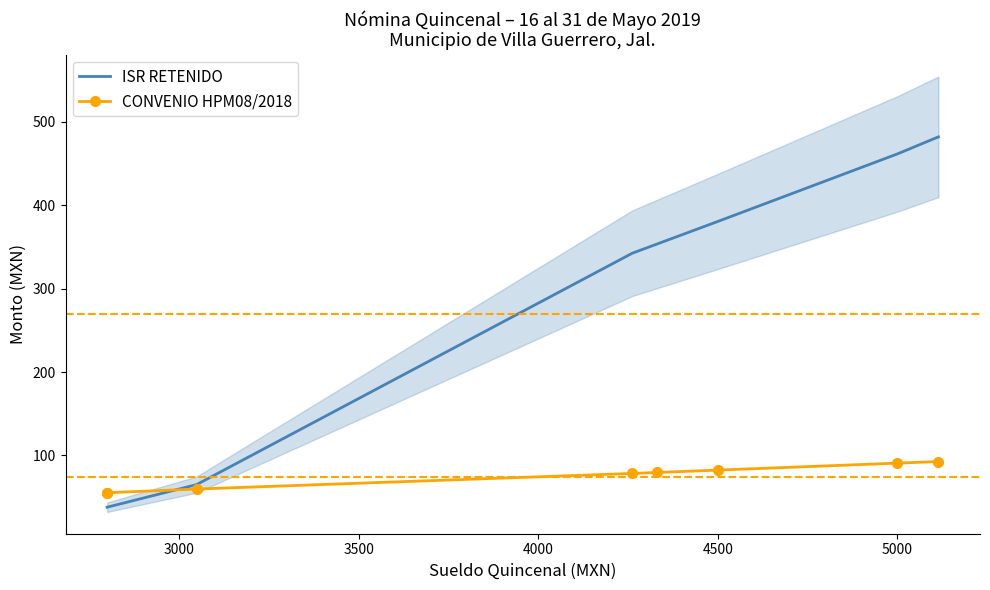

Which series has the largest total across all categories?

ISR RETENIDO